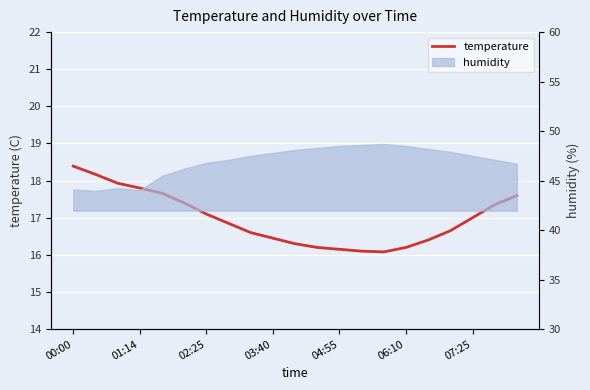

What is the sum of all values?

356.4